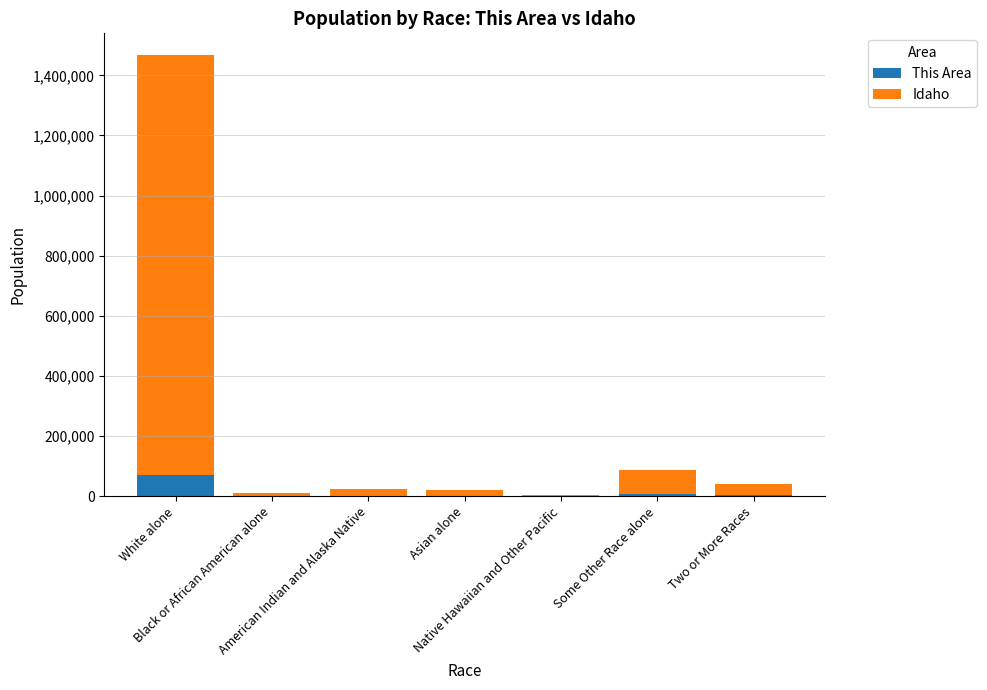

What is the highest value of the This Area series?

69991